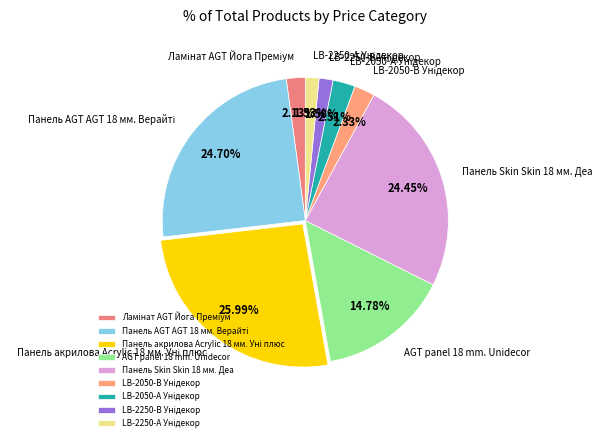

Does any single category account for the majority?

No